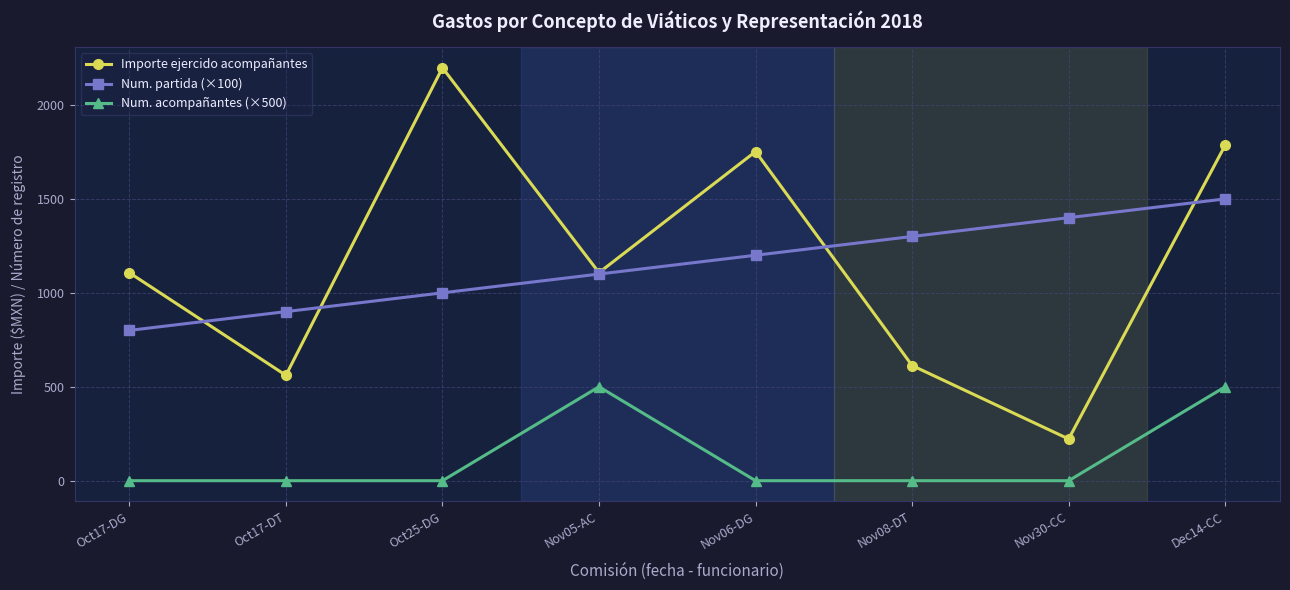

Where is Num. partida (×100) nearest to the value 1150?

Nov05-AC